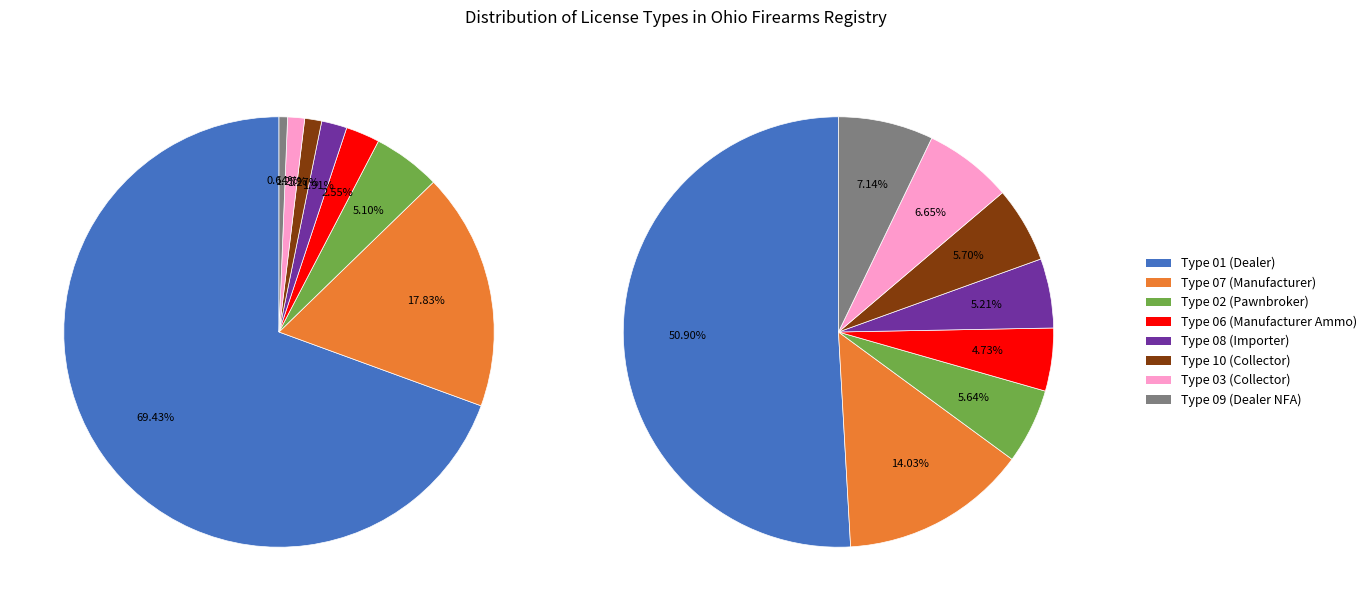

To the nearest percent, what portion does Lic Type 03 represent?

1%